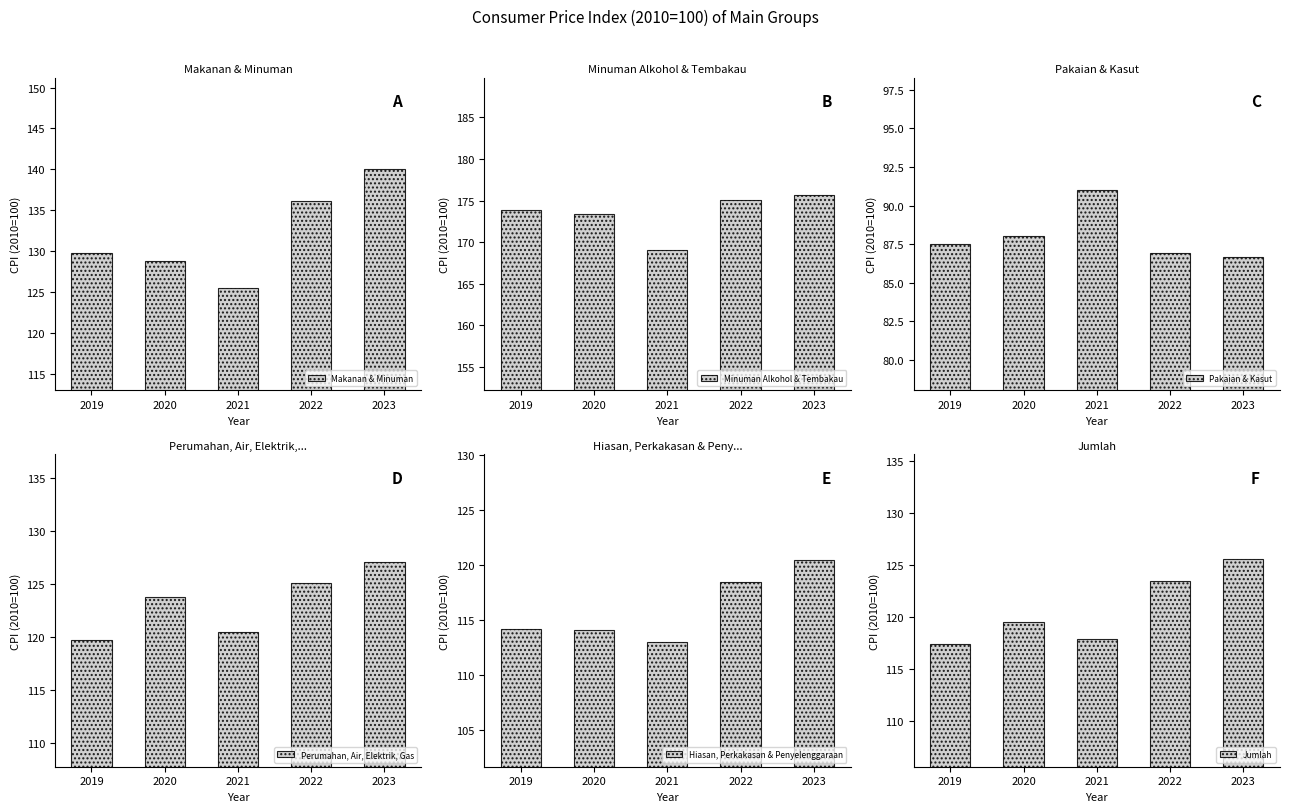

Which series has the widest spread of values?

Makanan & Minuman